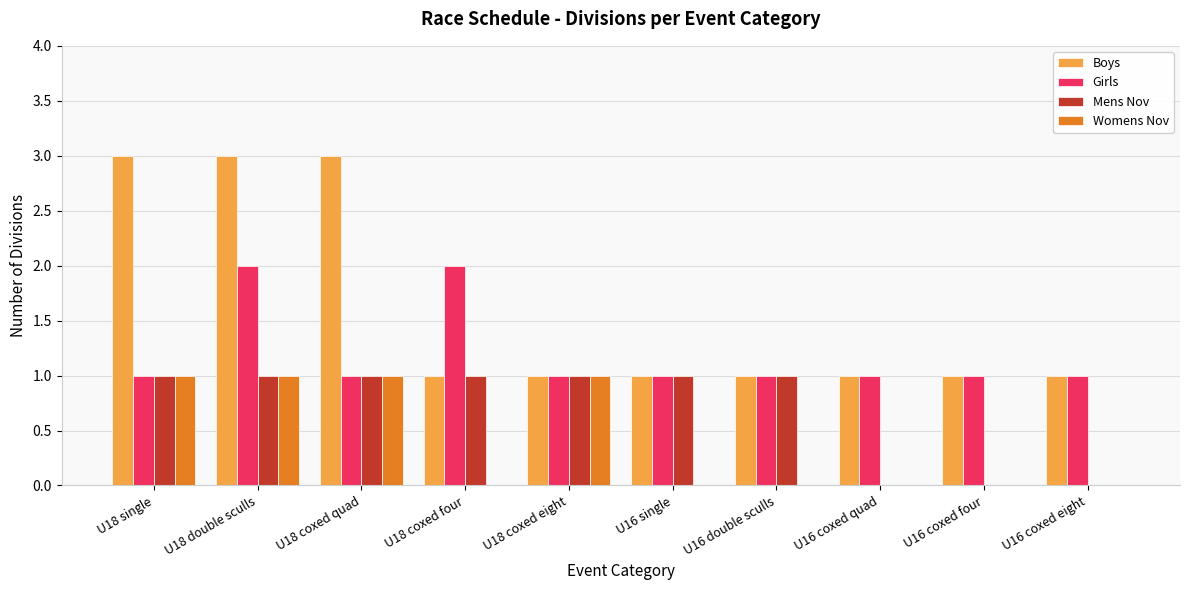

Count the Boys values in the range 1 to 3.

10